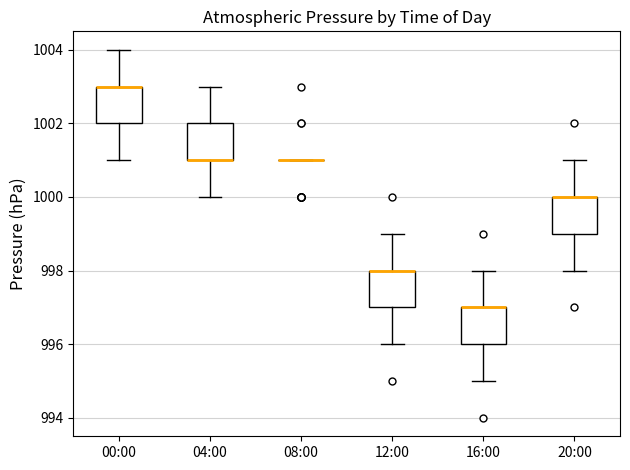

Reading left to right, read every box against the y-axis: the position of its median line, the range the box covers, and the ends of its whiskers. The values are not printed on the chart, so give them approximately, as read against the axis.

00:00: median 1003 (drawn on the box's upper edge), box 1002 to 1003, whiskers 1001 to 1004
04:00: median 1001 (drawn on the box's lower edge), box 1001 to 1002, whiskers 1000 to 1003
08:00: box collapsed to a line at 1001, whiskers 1001 to 1001
12:00: median 998 (drawn on the box's upper edge), box 997 to 998, whiskers 996 to 999
16:00: median 997 (drawn on the box's upper edge), box 996 to 997, whiskers 995 to 998
20:00: median 1000 (drawn on the box's upper edge), box 999 to 1000, whiskers 998 to 1001